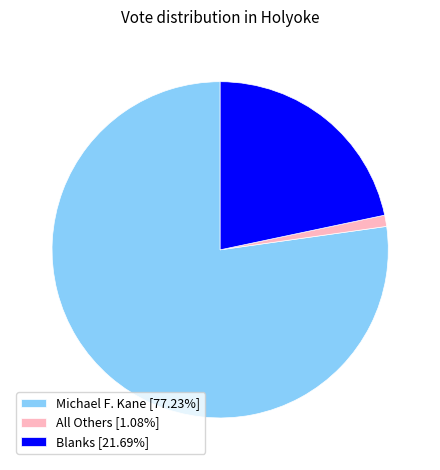

How many segments does this pie chart have?

3